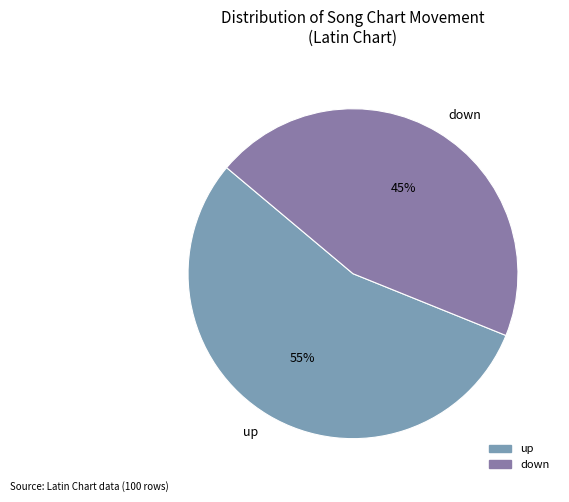

Between down and up, which is larger?

up